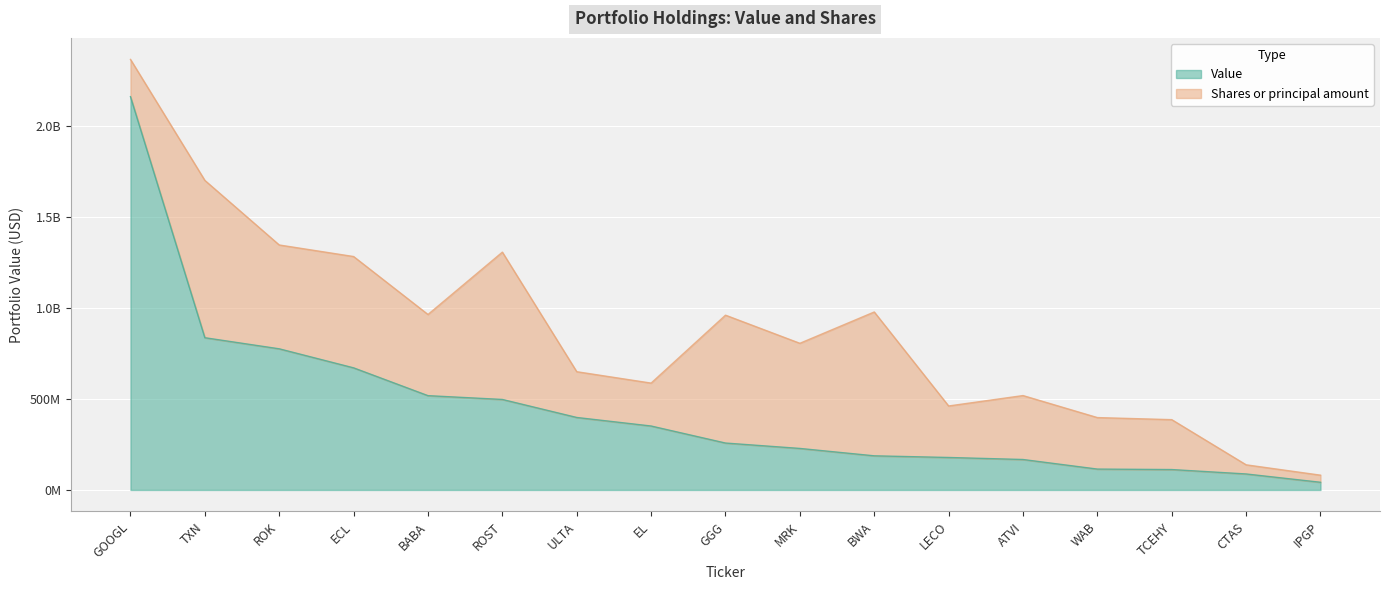

Reading left to right, transcribe all the data shown in this chart.

GOOGL=2161836000	TXN=836771000	ROK=775805000	ECL=671146000	BABA=518307000	ROST=497398000	ULTA=398398000	EL=351434000	GGG=257832000	MRK=228186000	BWA=187582000	LECO=178495000	ATVI=167382000	WAB=114710000	TCEHY=112119000	CTAS=87885000	IPGP=42188000